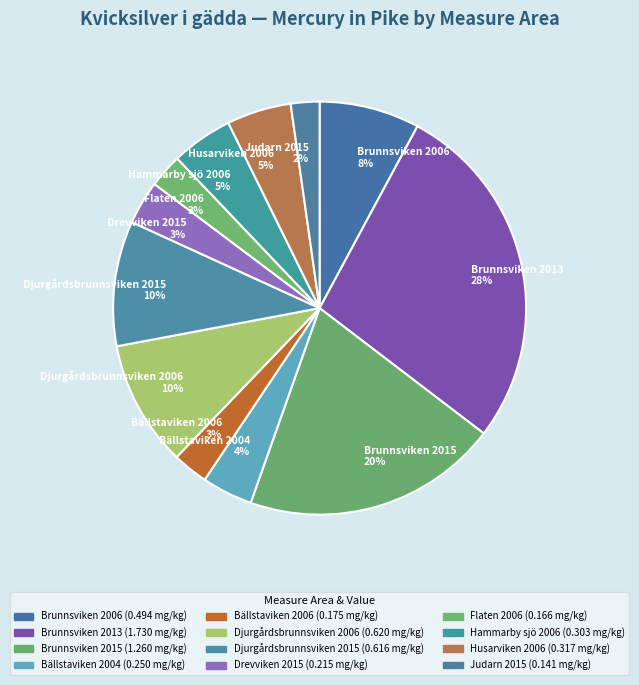

How many slices are in this pie chart?

12